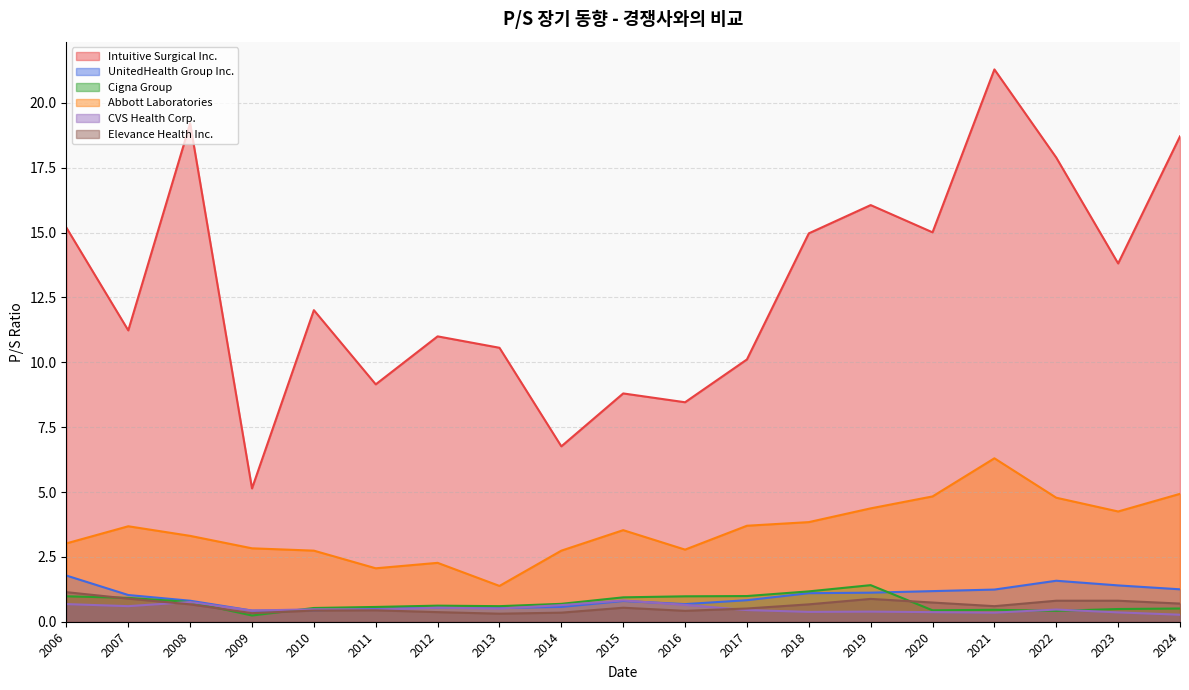

Which series has the largest total across all categories?

Intuitive Surgical Inc.